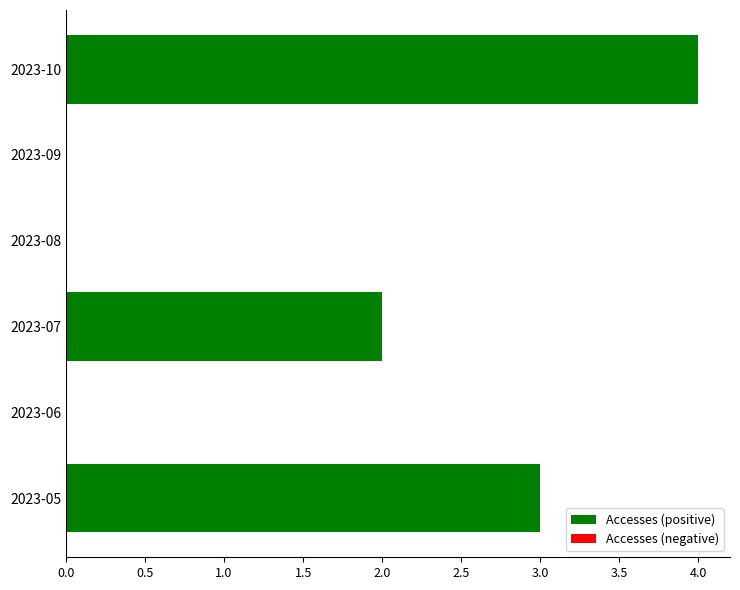

Which has a higher value, 2023-07 or 2023-09?

2023-07